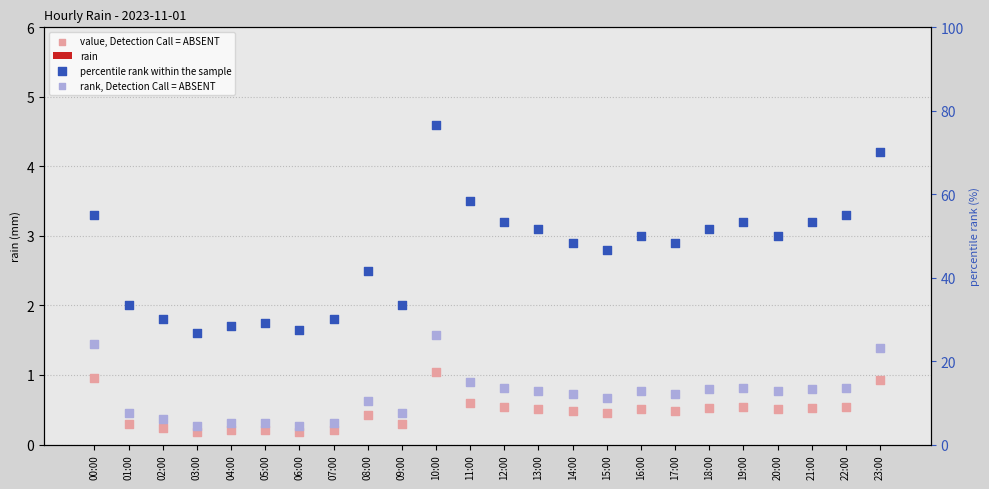

At which category is the sum across all series the highest?

10:00